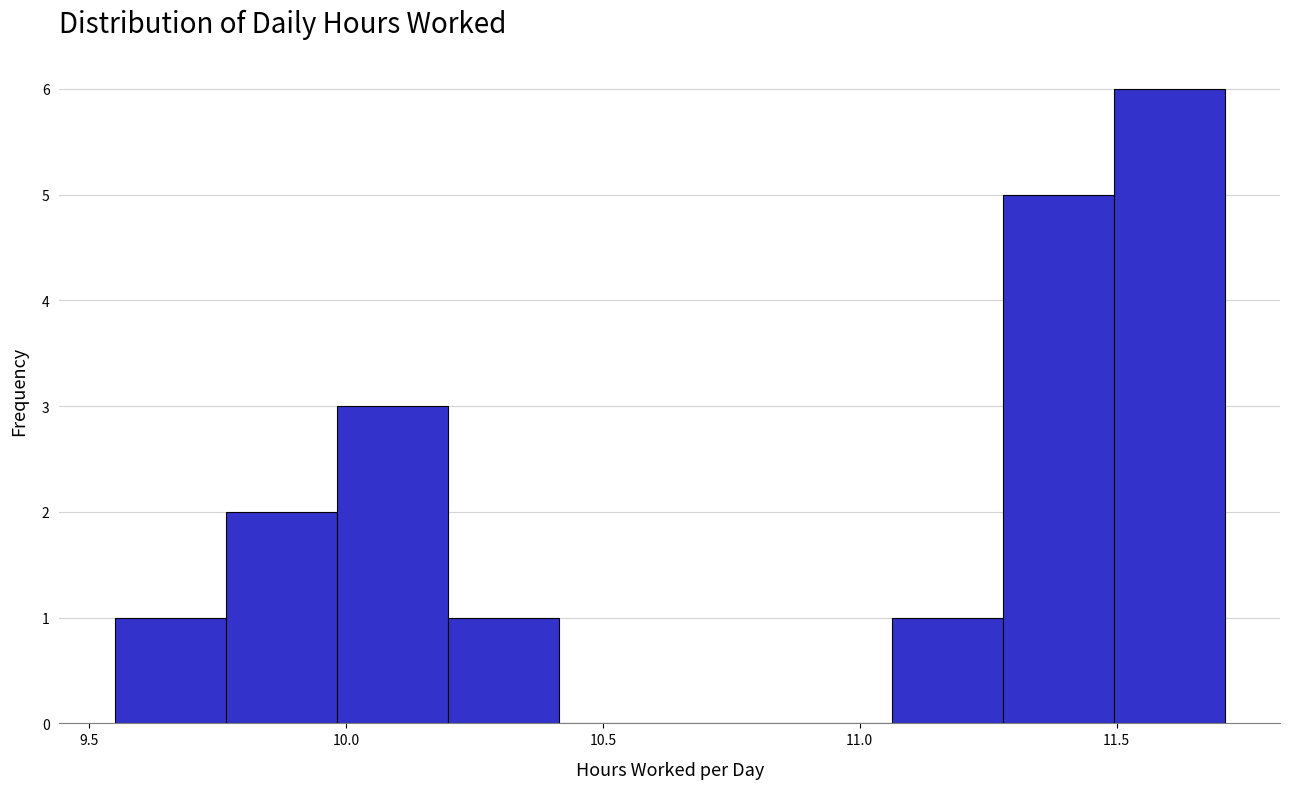

How tall is the bar that spans 9.55 to 9.75 on the x-axis? Neither the bar edges nor the heights are printed on the chart, so give them approximately, as read against the axes.

1